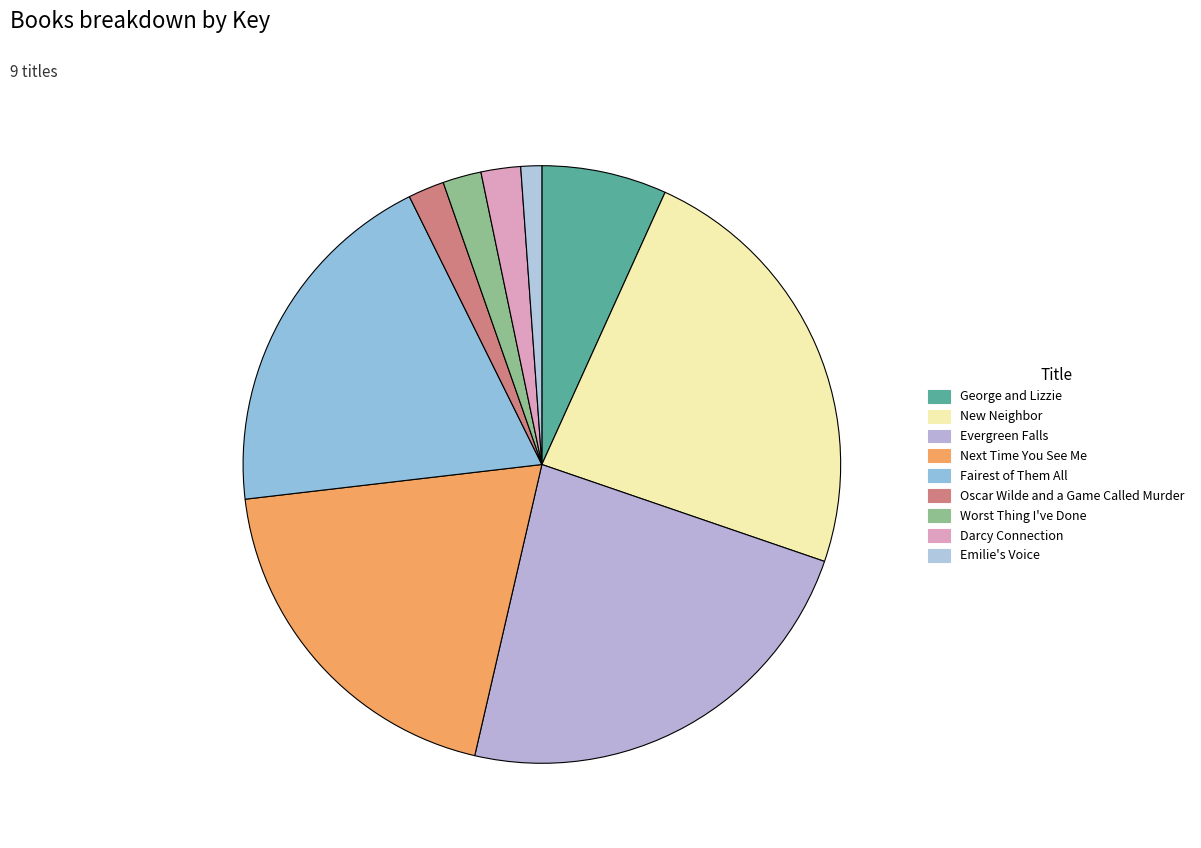

Rank the categories by value from highest to lowest.

New Neighbor, Evergreen Falls, Fairest of Them All, Next Time You See Me, George and Lizzie, Darcy Connection, Worst Thing I've Done, Oscar Wilde and a Game Called Murder, Emilie's Voice